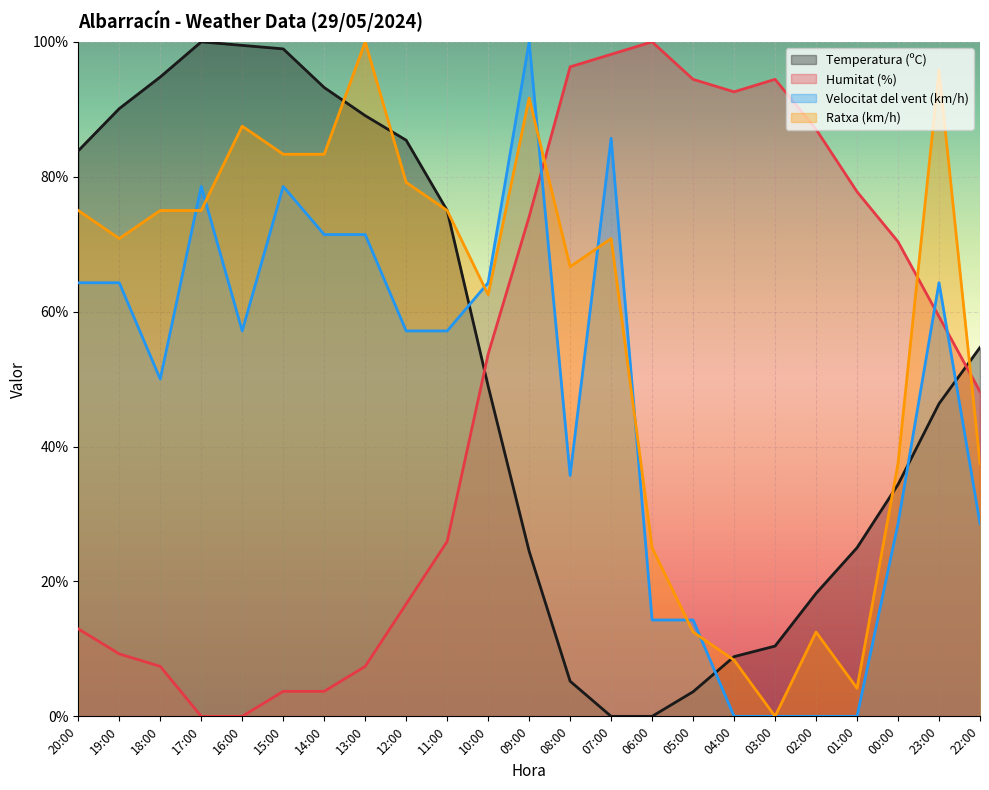

What are all the series names shown in the legend?

Temperatura (ºC), Humitat (%), Velocitat del vent (km/h), Ratxa (km/h)